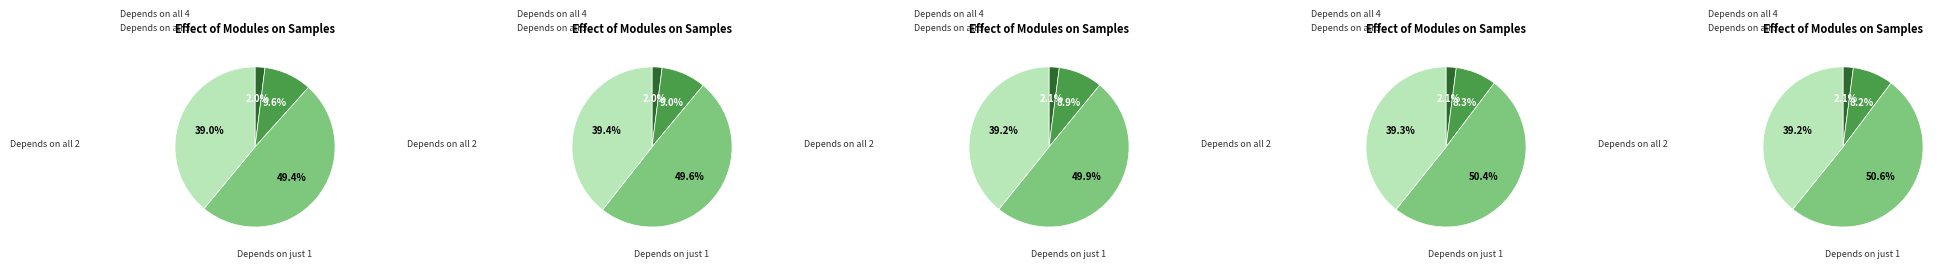

To the nearest percent, what is the average slice percentage?

25%